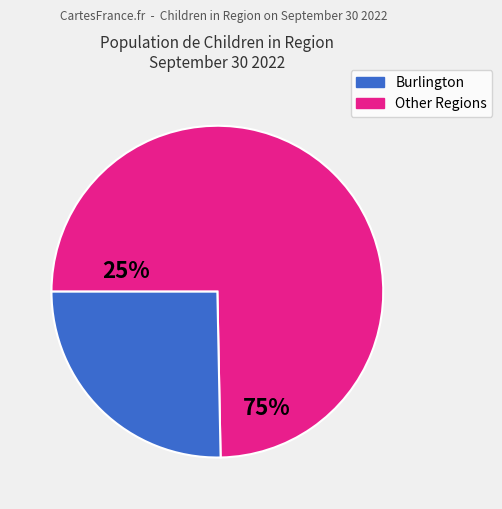

Is there a majority slice in this chart?

Yes